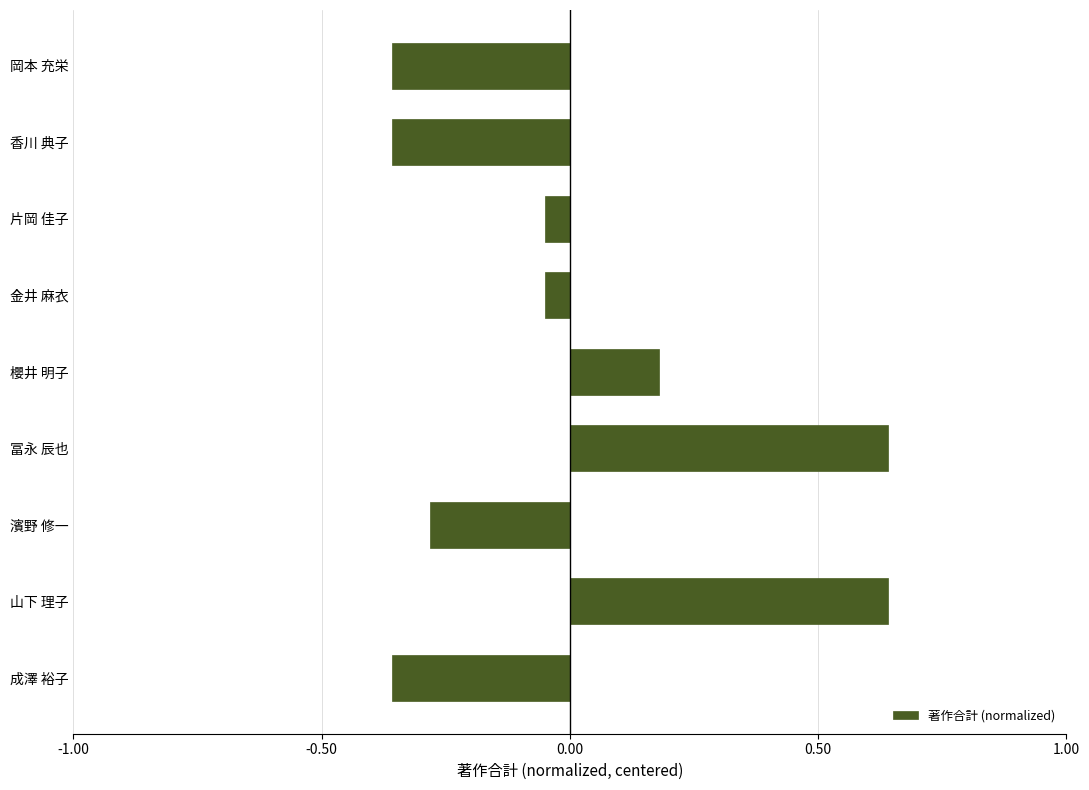

What is the difference between the maximum and second lowest values?

1.0